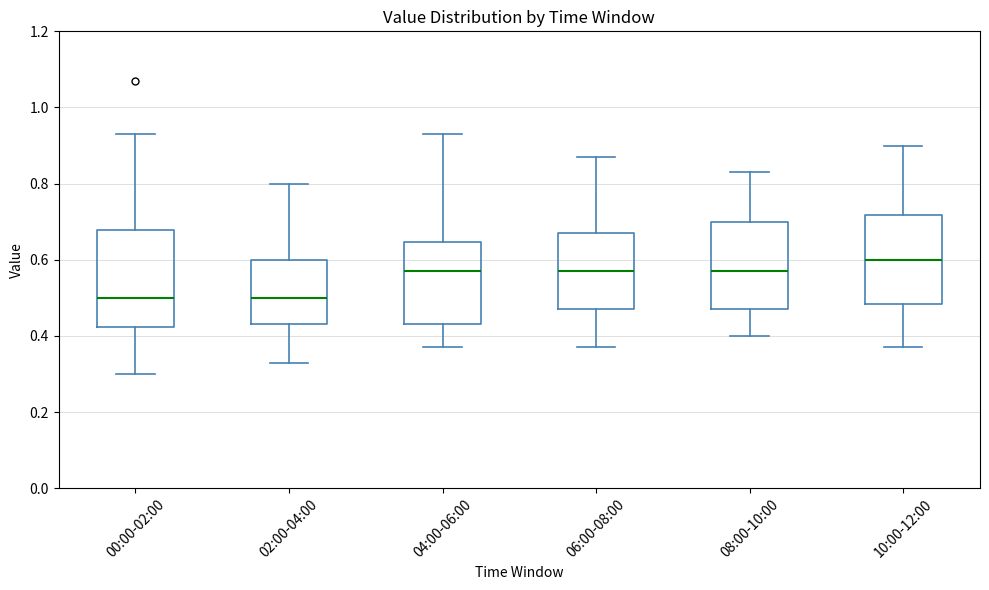

Reading left to right, transcribe this box plot: for each box, give where its median line is, the range the box spans, and where its two whiskers end, as read against the y-axis. The values are not printed on the chart, so give them approximately, as read against the axis.

00:00-02:00: median 0.50, box 0.42 to 0.68, whiskers 0.30 to 0.94
02:00-04:00: median 0.50, box 0.44 to 0.60, whiskers 0.34 to 0.80
04:00-06:00: median 0.58, box 0.44 to 0.64, whiskers 0.38 to 0.94
06:00-08:00: median 0.58, box 0.48 to 0.68, whiskers 0.38 to 0.88
08:00-10:00: median 0.58, box 0.48 to 0.70, whiskers 0.40 to 0.84
10:00-12:00: median 0.60, box 0.48 to 0.72, whiskers 0.38 to 0.90